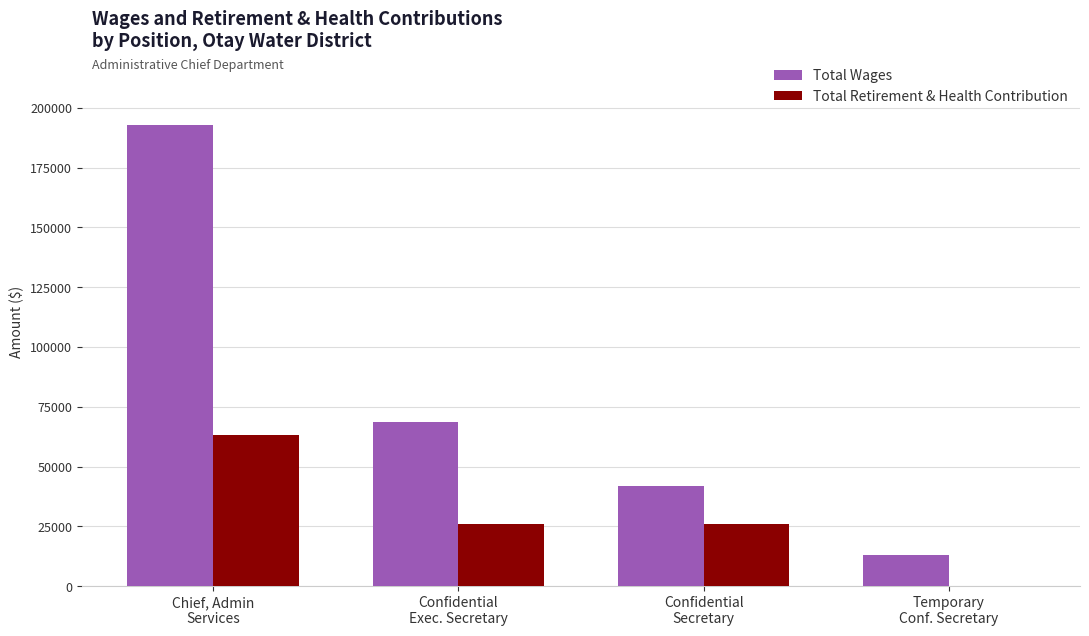

Which series has the largest total across all categories?

Total Wages